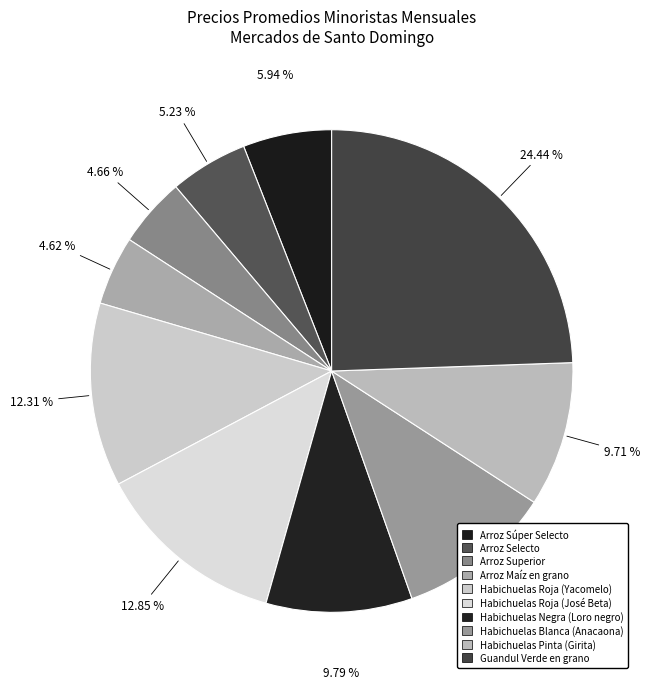

To the nearest percent, what is the average slice percentage?

10%